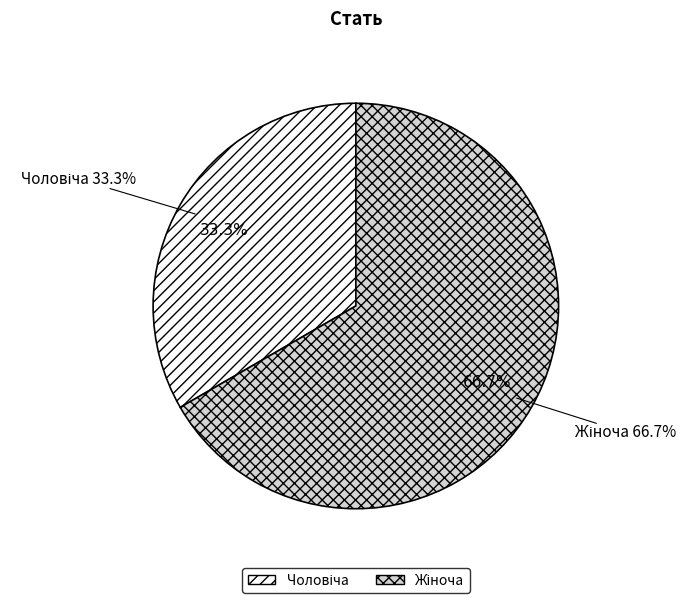

Count the number of slices in the pie.

2